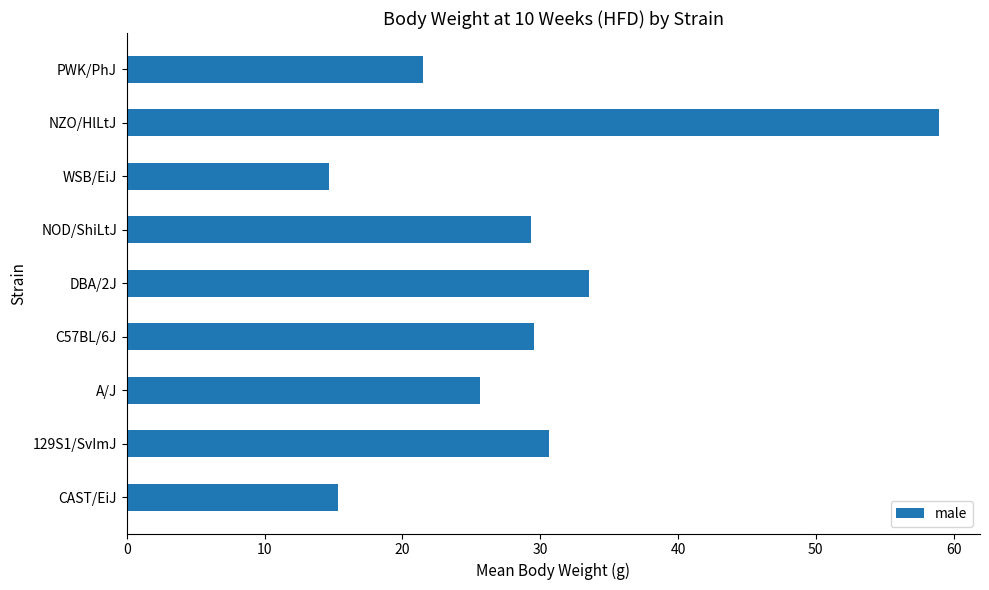

Are the bars horizontal?

Yes